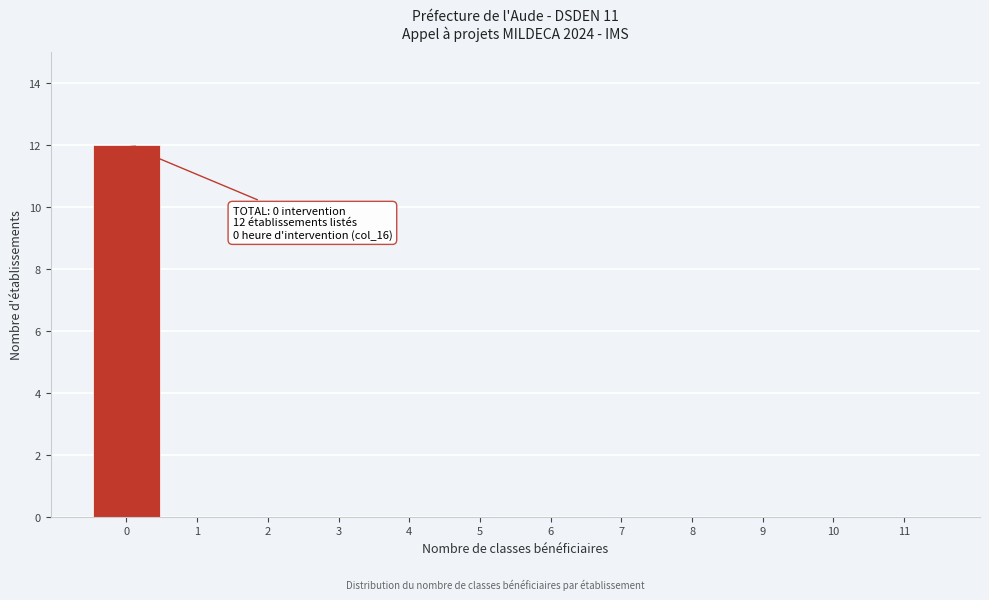

Reading left to right, transcribe all the data shown in this chart.

0=12	1=0	2=0	3=0	4=0	5=0	6=0	7=0	8=0	9=0	10=0	11=0